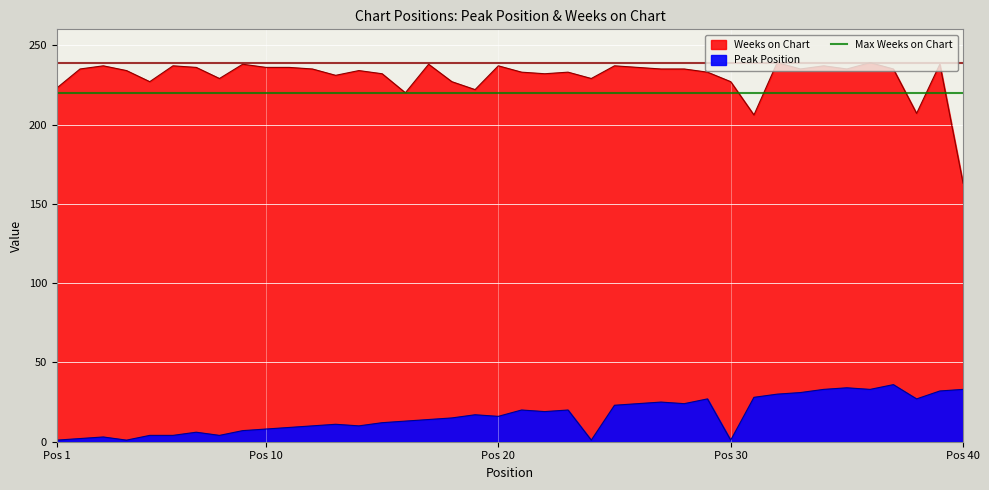

At which category is the sum across all series the highest?

36